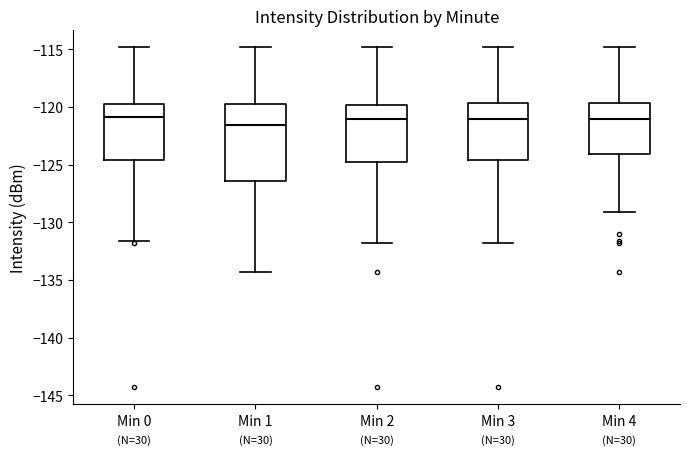

Reading left to right, transcribe this box plot: for each box, give where its median line is, the range the box spans, and where its two whiskers end, as read against the y-axis. The values are not printed on the chart, so give them approximately, as read against the axis.

Min 0: median -121.0, box -124.5 to -120.0, whiskers -131.5 to -115.0
Min 1: median -121.5, box -126.5 to -120.0, whiskers -134.5 to -115.0
Min 2: median -121.0, box -125.0 to -120.0, whiskers -132.0 to -115.0
Min 3: median -121.0, box -124.5 to -119.5, whiskers -132.0 to -115.0
Min 4: median -121.0, box -124.0 to -119.5, whiskers -129.0 to -115.0